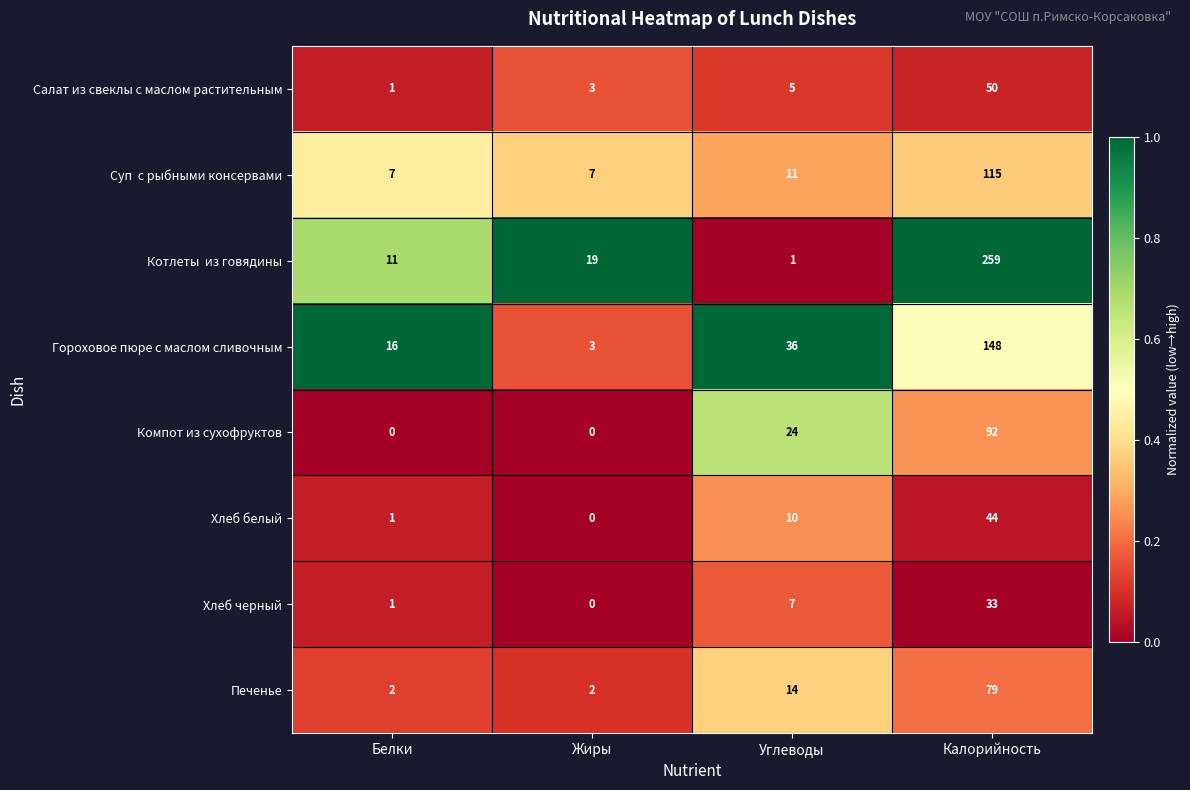

Rank the categories by Гороховое пюре с маслом сливочным value from highest to lowest.

Калорийность, Углеводы, Белки, Жиры